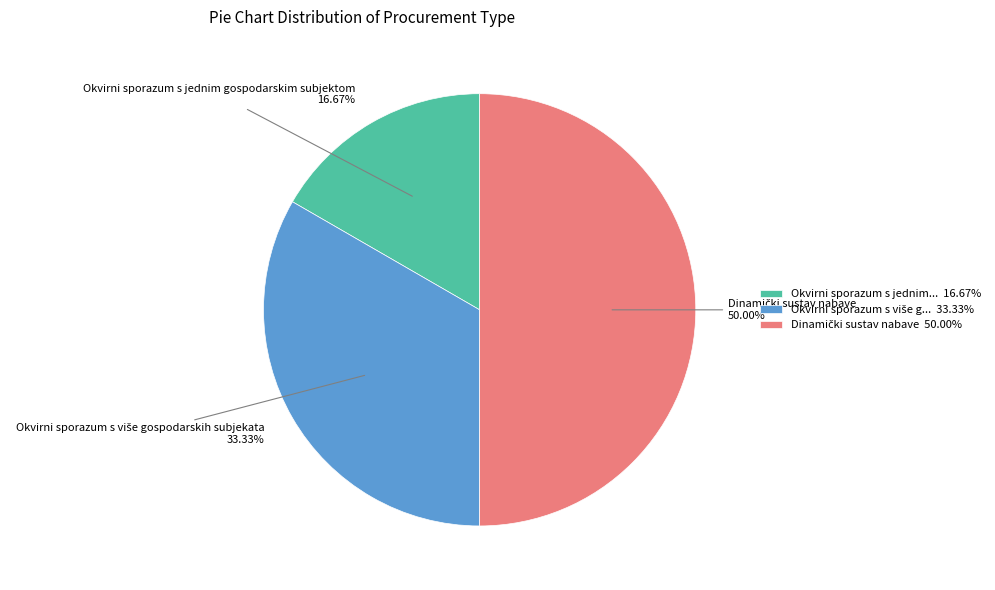

Which category has the smallest portion of the pie?

Okvirni sporazum s jednim gospodarskim subjektom